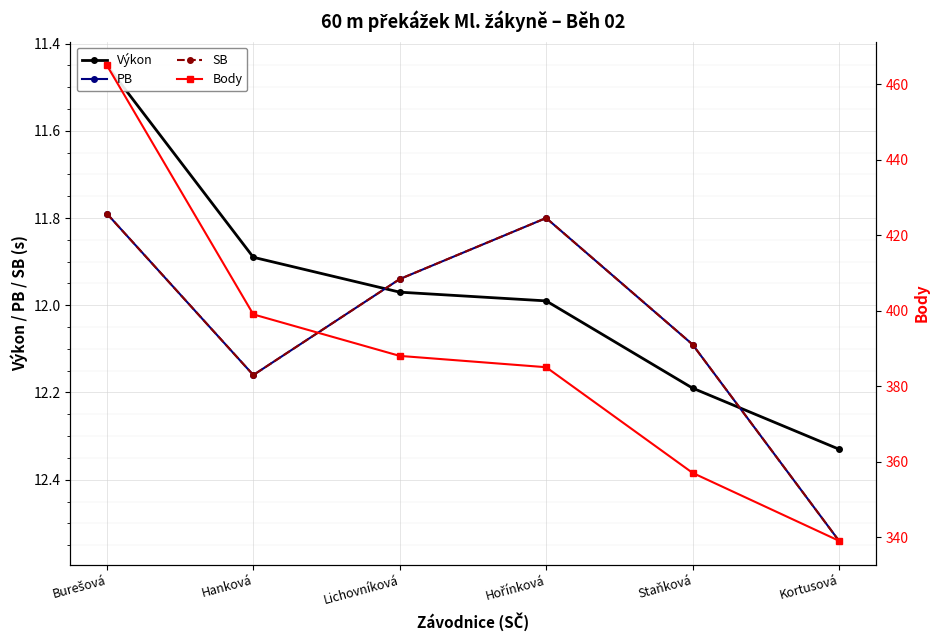

Is it true that Výkon equals 12.0 at Lichovníková?

True